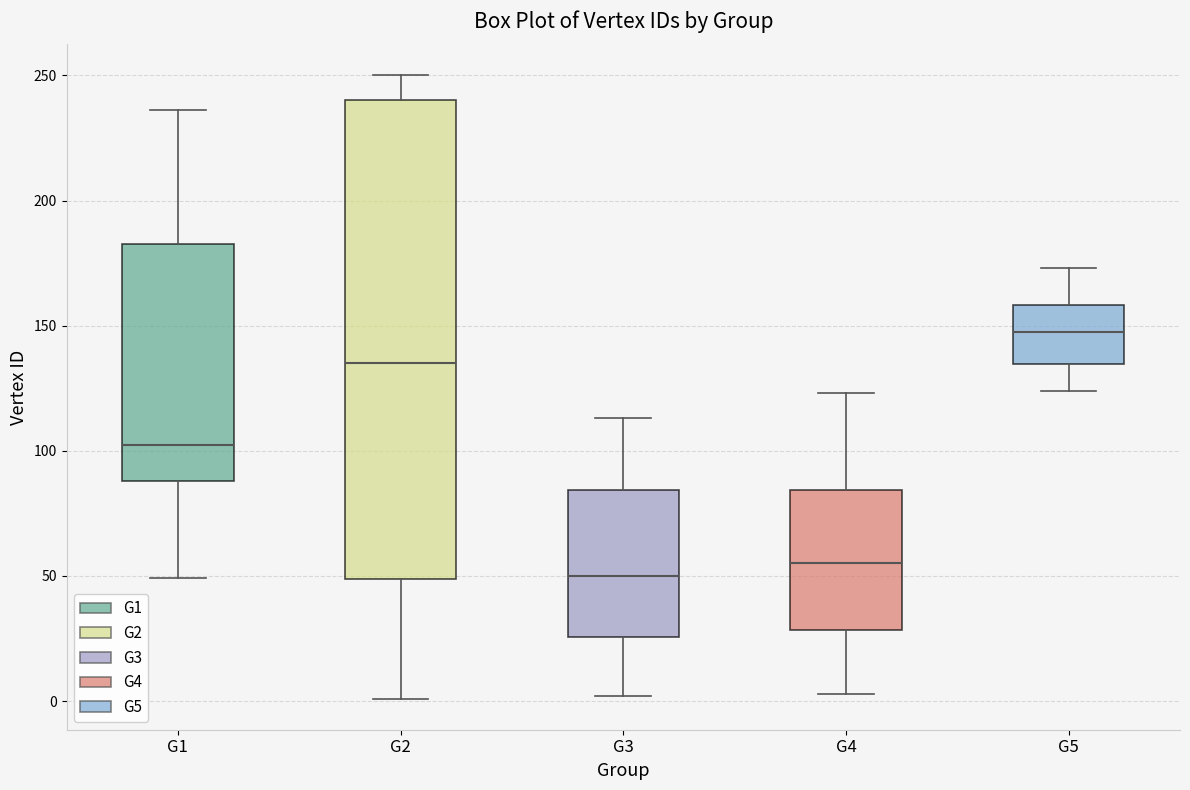

Reading left to right, transcribe this box plot: for each box, give where its median line is, the range the box spans, and where its two whiskers end, as read against the y-axis. The values are not printed on the chart, so give them approximately, as read against the axis.

G1: median 105, box 90 to 185, whiskers 50 to 235
G2: median 135, box 50 to 240, whiskers 0 to 250
G3: median 50, box 25 to 85, whiskers 0 to 115
G4: median 55, box 30 to 85, whiskers 5 to 125
G5: median 150, box 135 to 160, whiskers 125 to 175